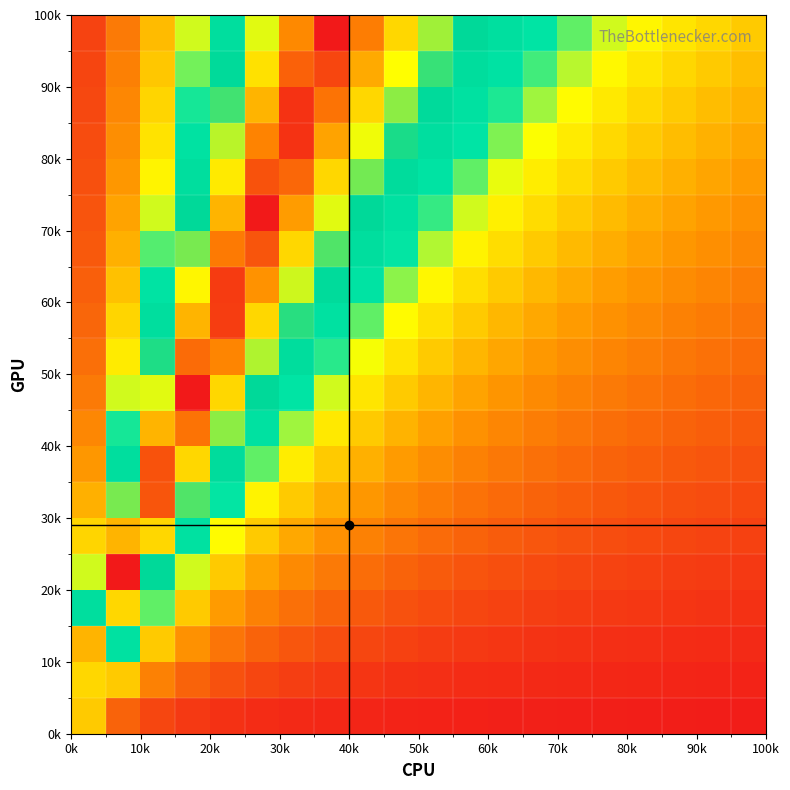

Count the number of data series in this chart.

20